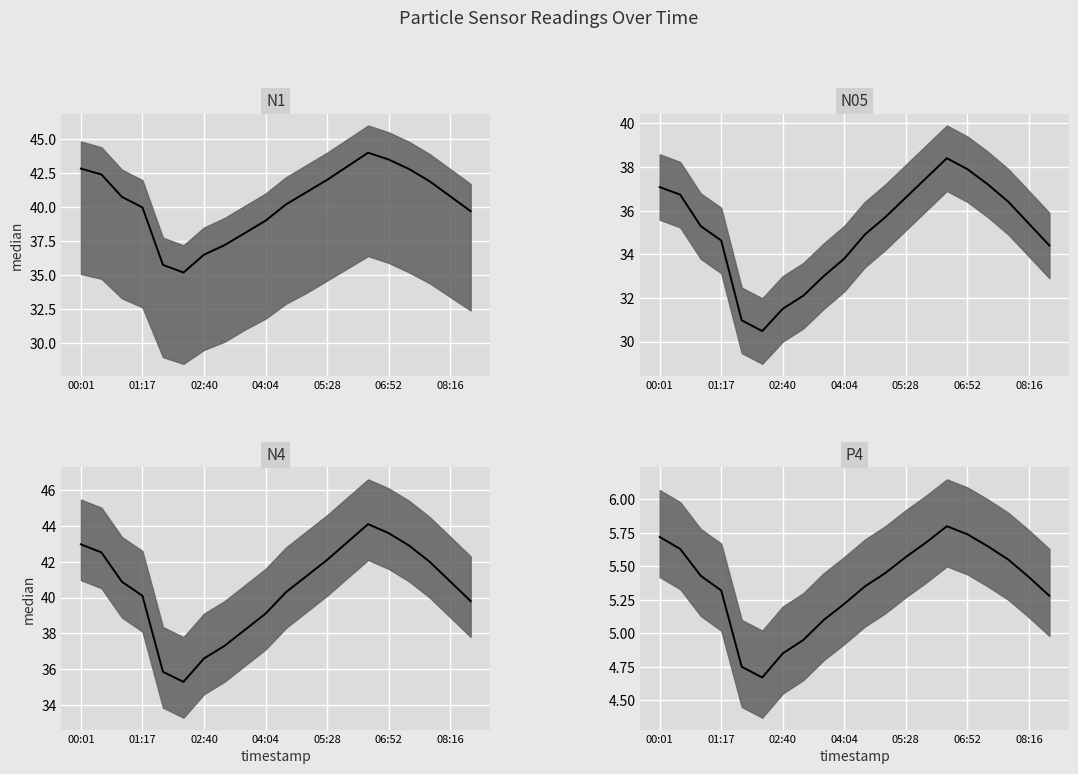

What is the difference between the maximum and minimum values in the N4 median series?

8.8